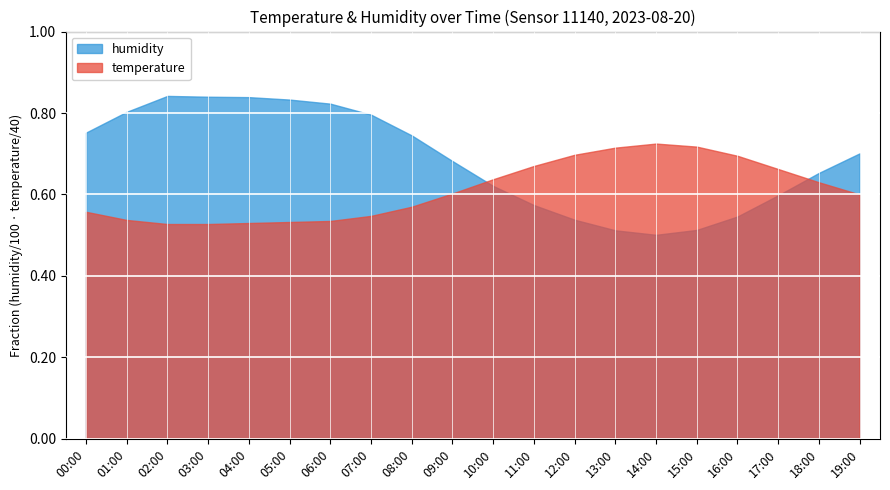

List the series in order of their peak value, highest first.

humidity, temperature